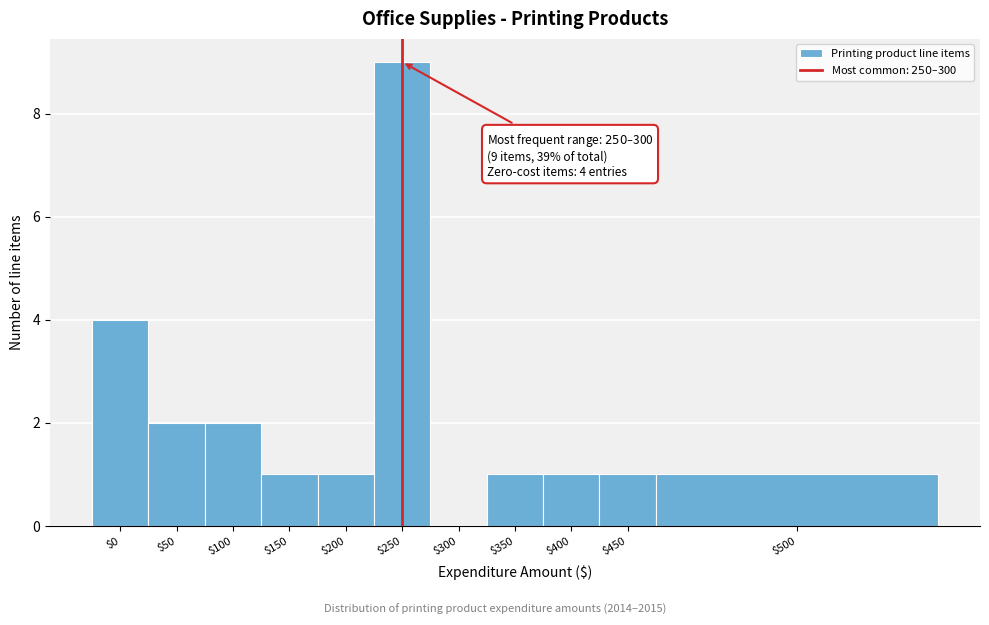

The value at $300 is 3. True or false?

False